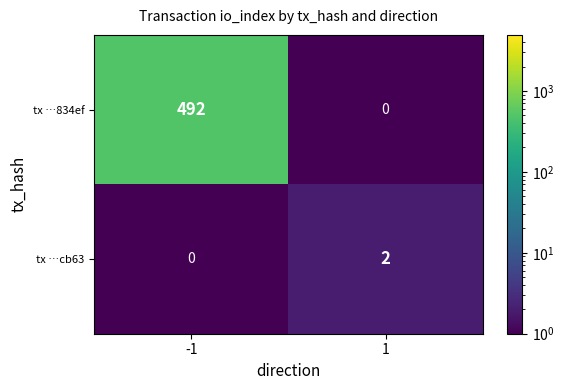

The tx …834ef series shows 0 at 1. True or false?

True